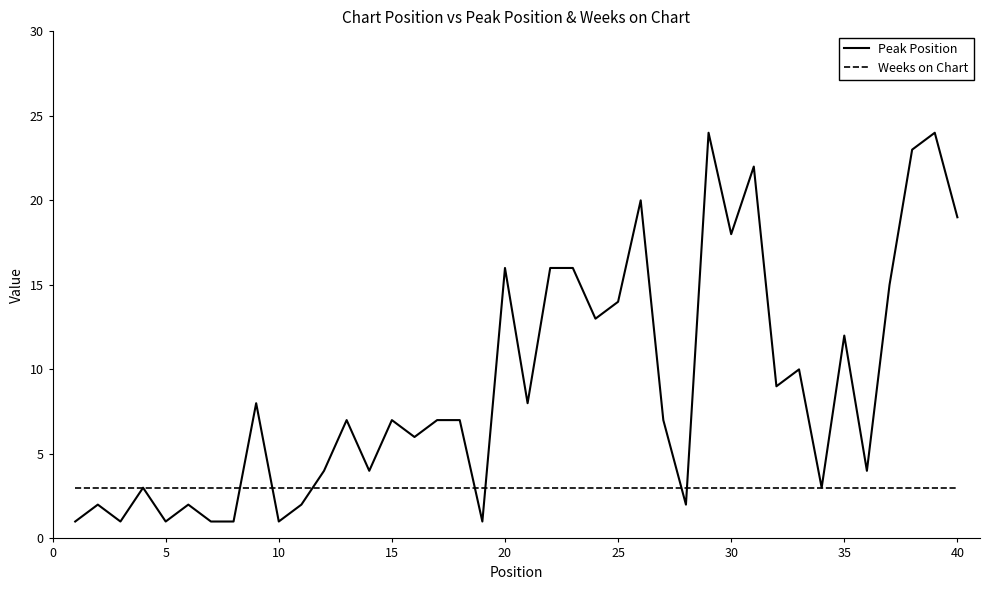

Which series ends up on top after the final intersection of Weeks on Chart and Peak Position?

Peak Position